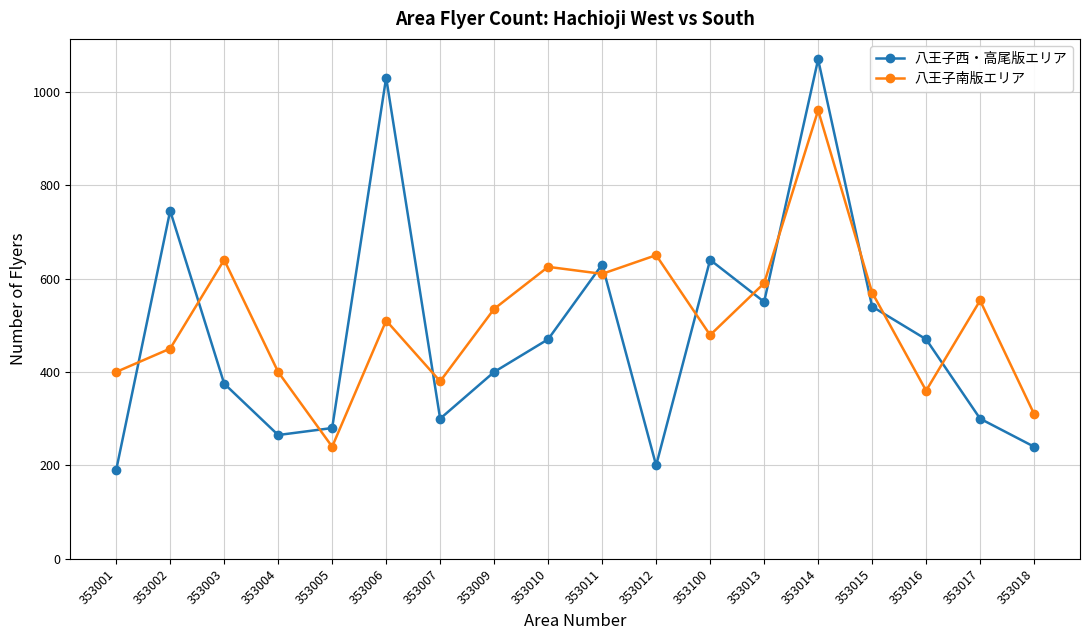

Between 353100 and 353014, which series saw the biggest shift?

八王子南版エリア